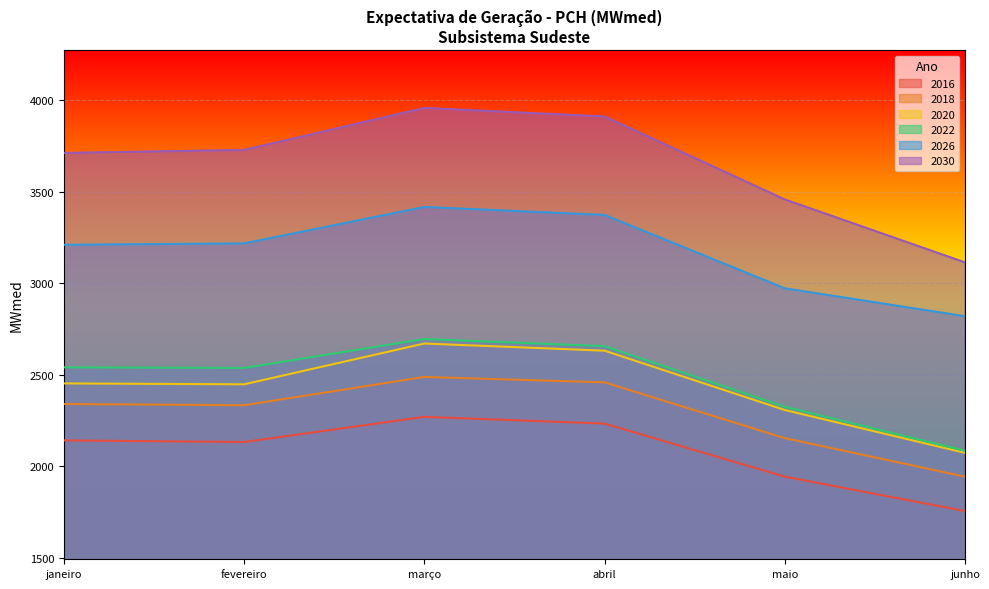

What is the approximate value of 2026 at março?

3416.6